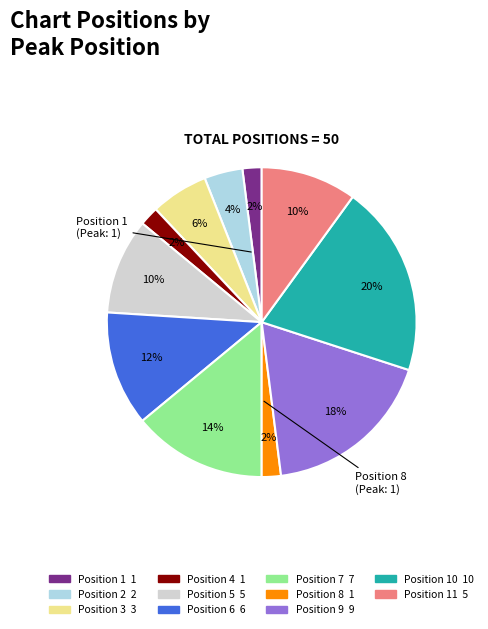

To the nearest percent, what is the average slice percentage?

9%